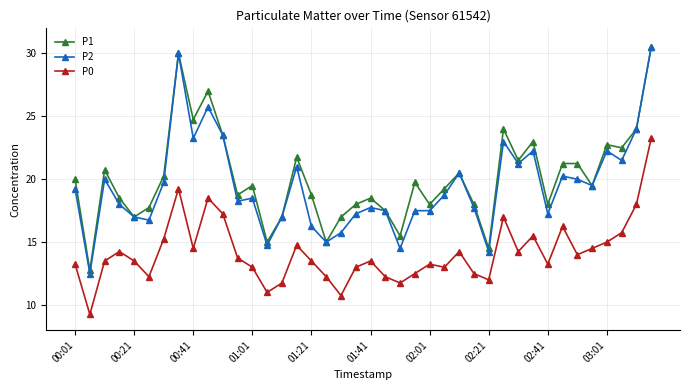

Which series has the largest range (max minus min)?

P2